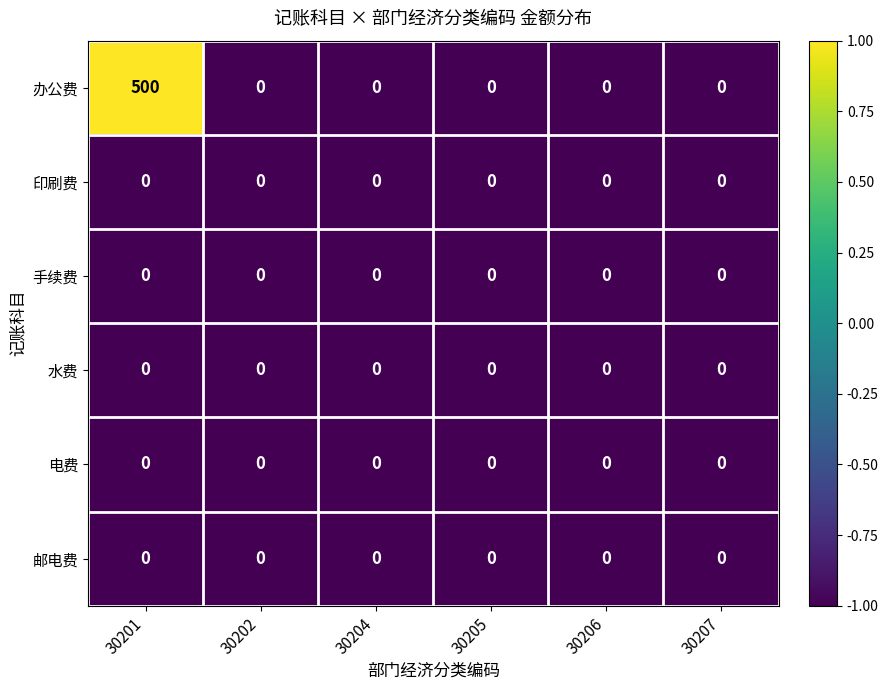

At which category is the sum across all series the highest?

30201